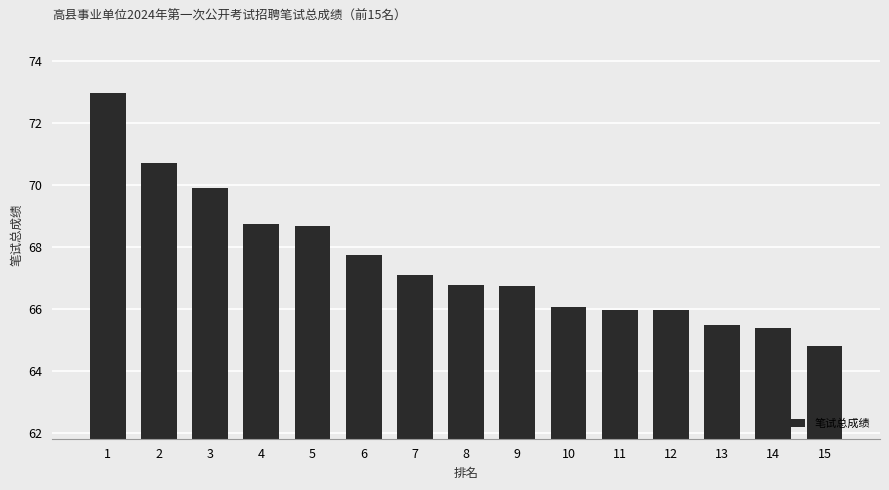

The chart shows a value of 64.8 at 15. True or false?

True